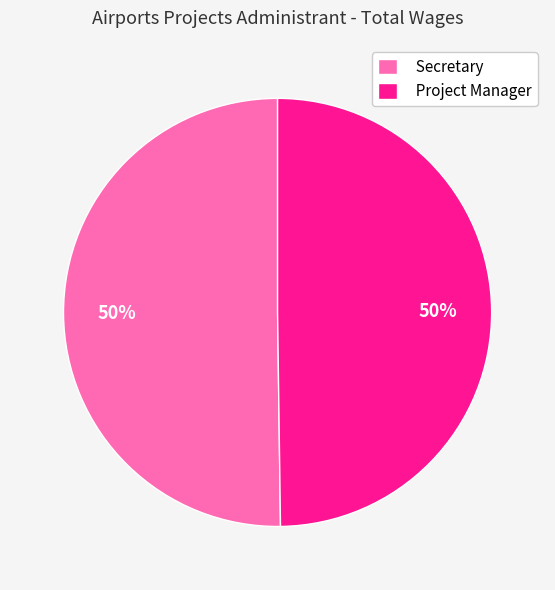

What percentage is the Project Manager slice, to the nearest percent?

50%